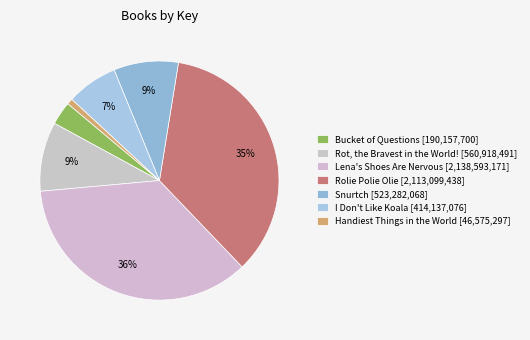

How many segments does this pie chart have?

7